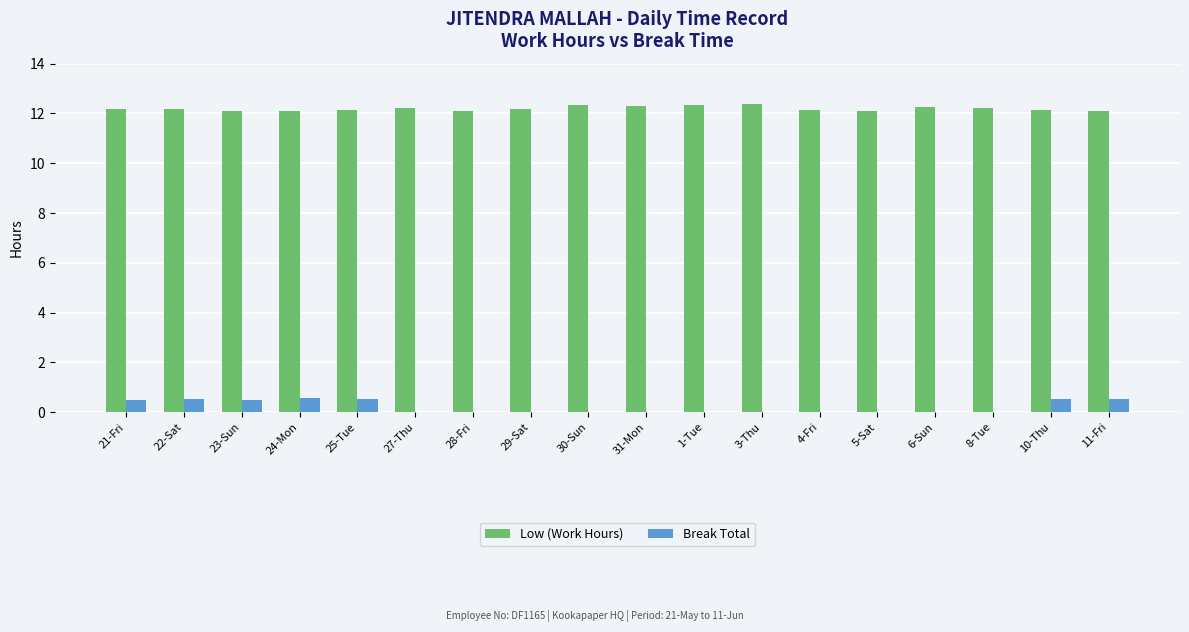

True or false: Low (Work Hours) has a value of 12.3 at 31-Mon.

True